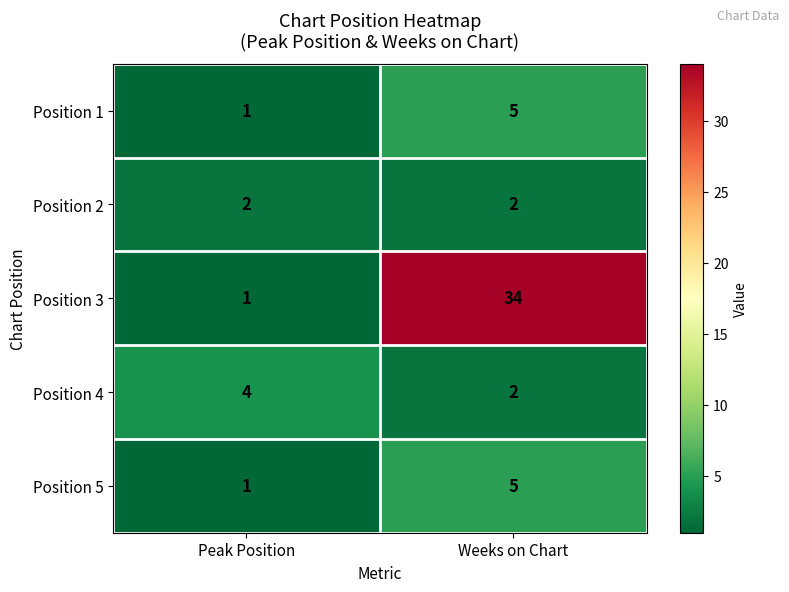

Which series has the widest spread of values?

Position 3